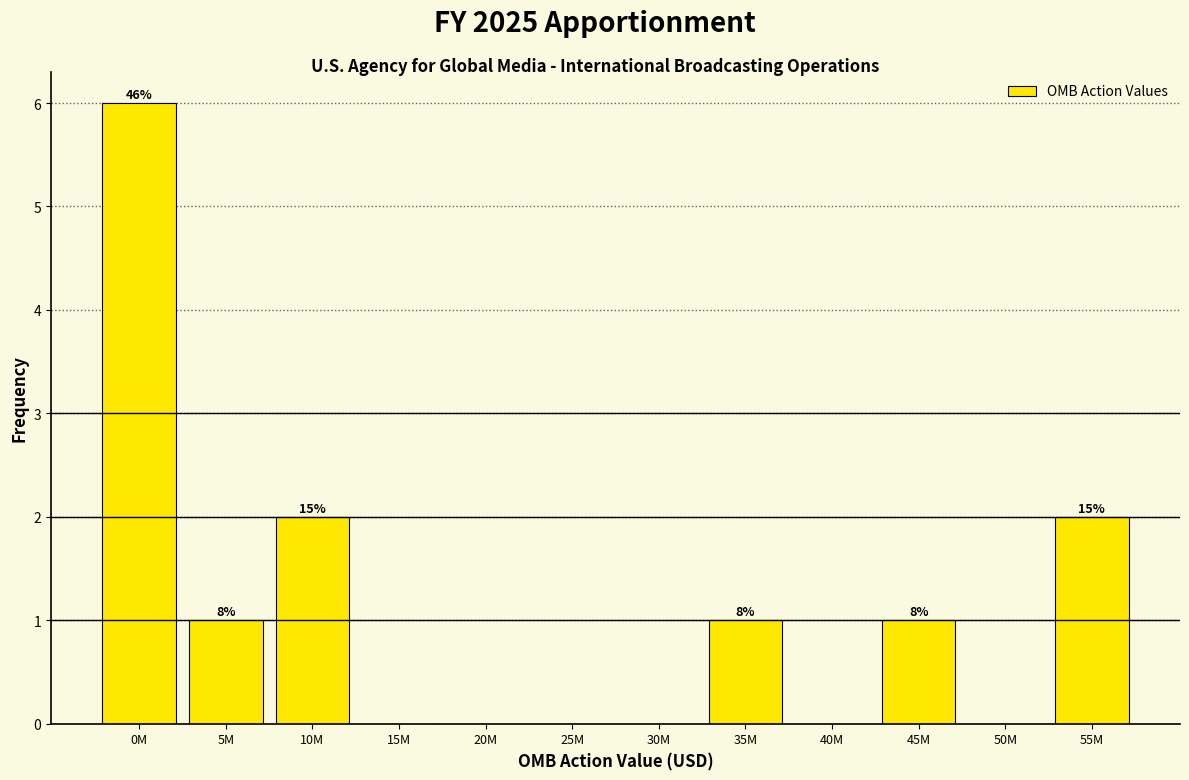

Are the bars horizontal?

No